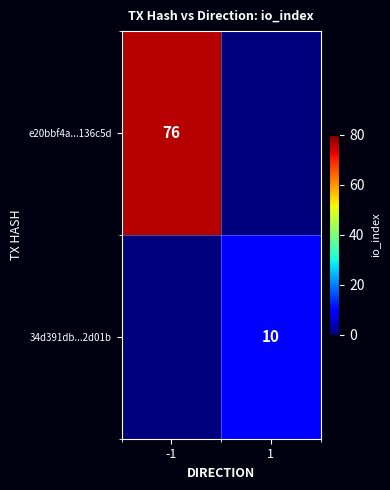

Is it true that 34d391db...2d01b equals 10 at 1?

True